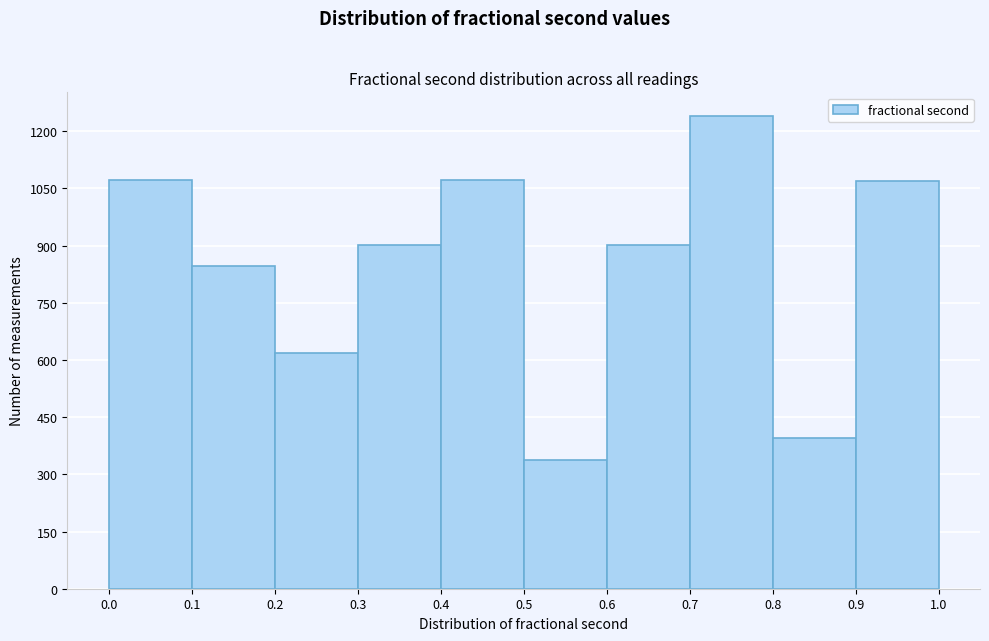

Reading left to right, list every bar in this chart as the range it spans on the x-axis followed by its height. The values are not printed on the chart, so give them approximately, as read against the axis.

0.0 to 0.1: 1080
0.1 to 0.2: 840
0.2 to 0.3: 620
0.3 to 0.4: 900
0.4 to 0.5: 1080
0.5 to 0.6: 340
0.6 to 0.7: 900
0.7 to 0.8: 1240
0.8 to 0.9: 400
0.9 to 1.0: 1080